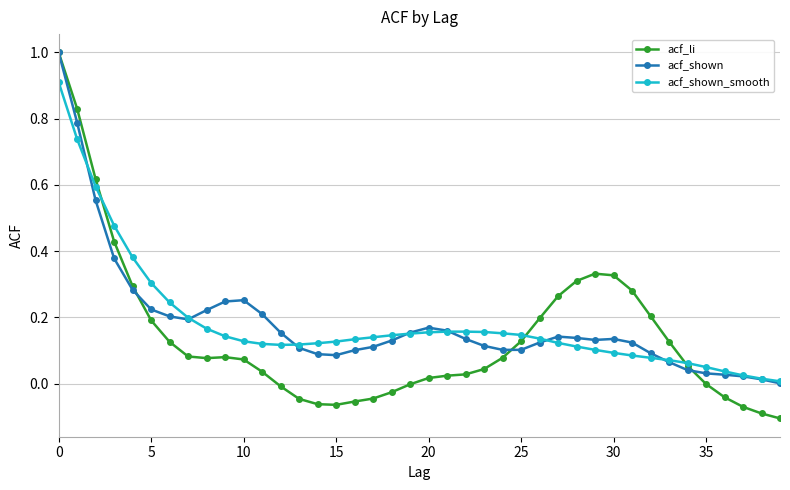

Which series has the largest range (max minus min)?

acf_li